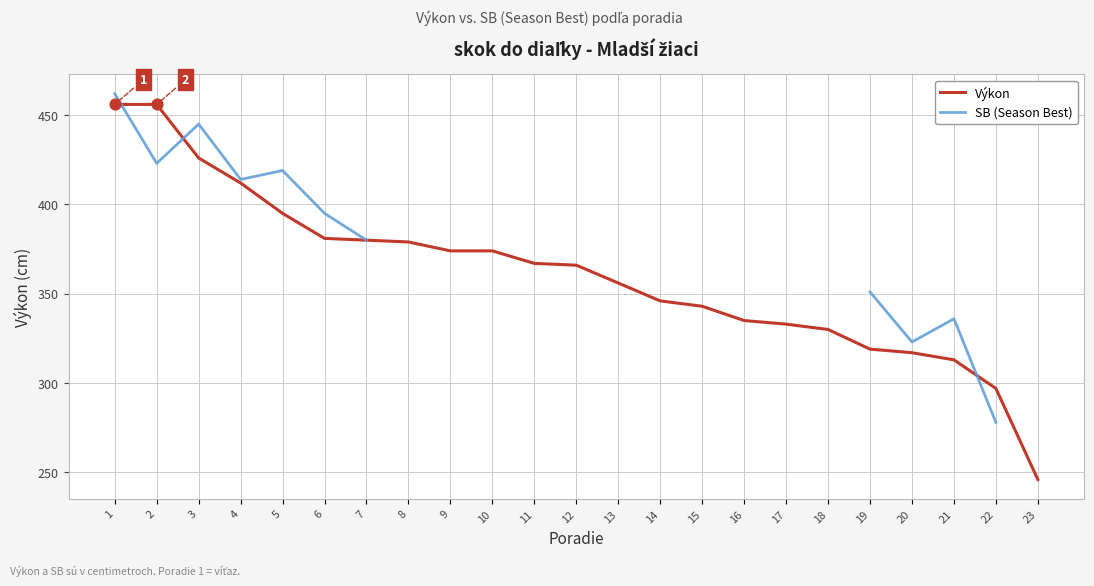

What are all the series names shown in the legend?

Výkon, SB (Season Best)